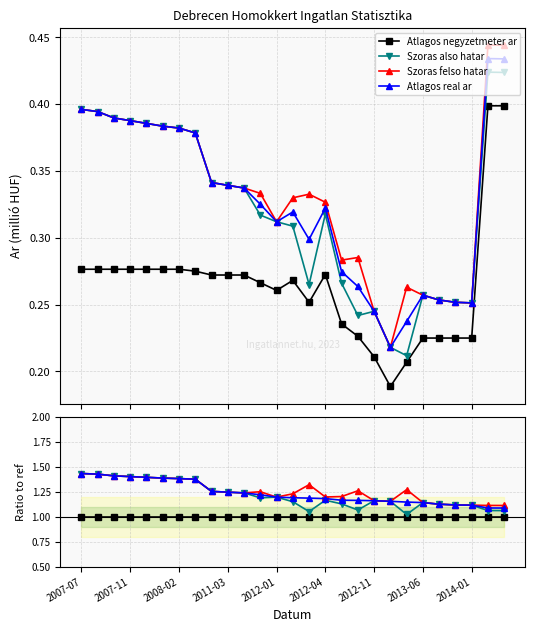

How many lines are shown in the chart?

4